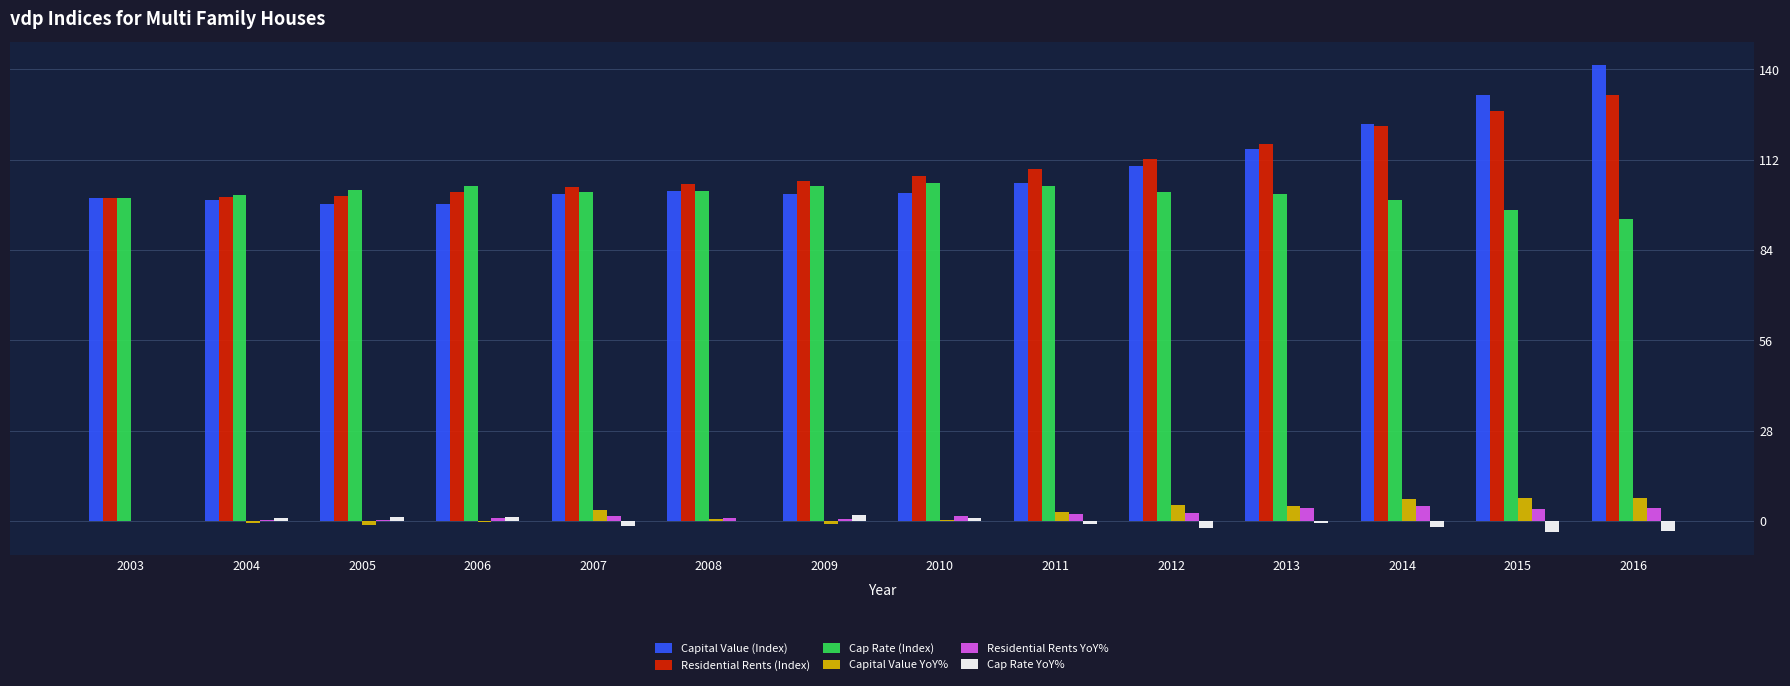

The Capital Value (Index) series shows 161.7 at 2013. True or false?

False